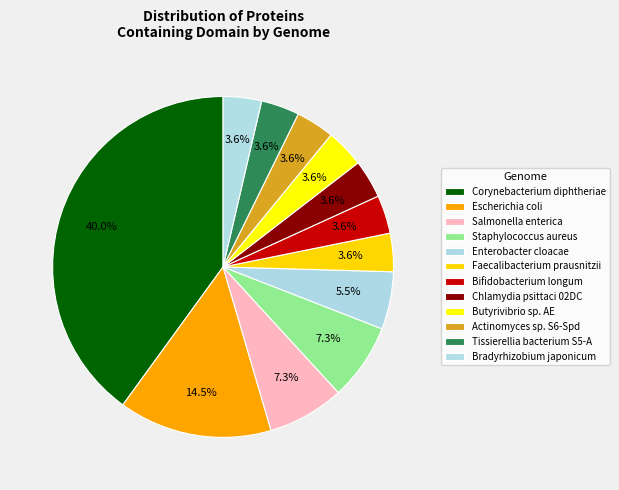

Count the number of slices in the pie.

12